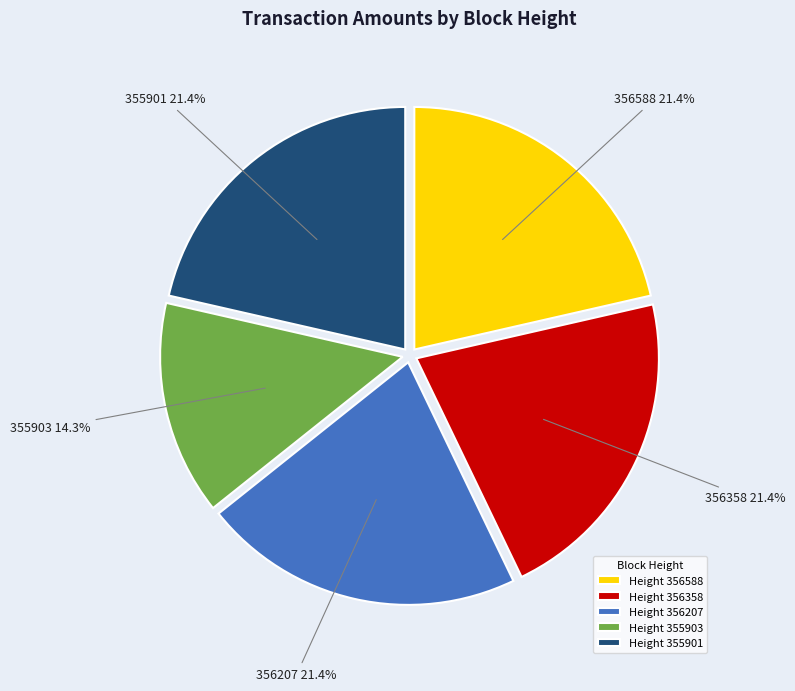

How many segments does this pie chart have?

5